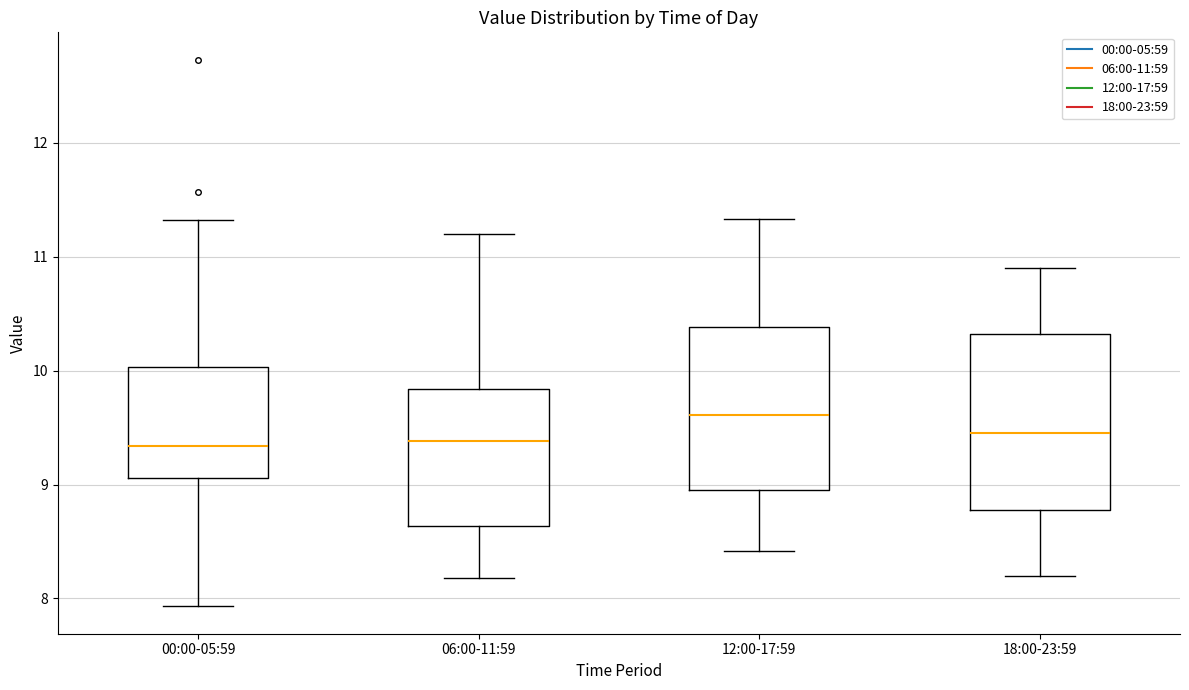

Comparing the boxes themselves (not the whiskers), which one is the tallest?

18:00-23:59